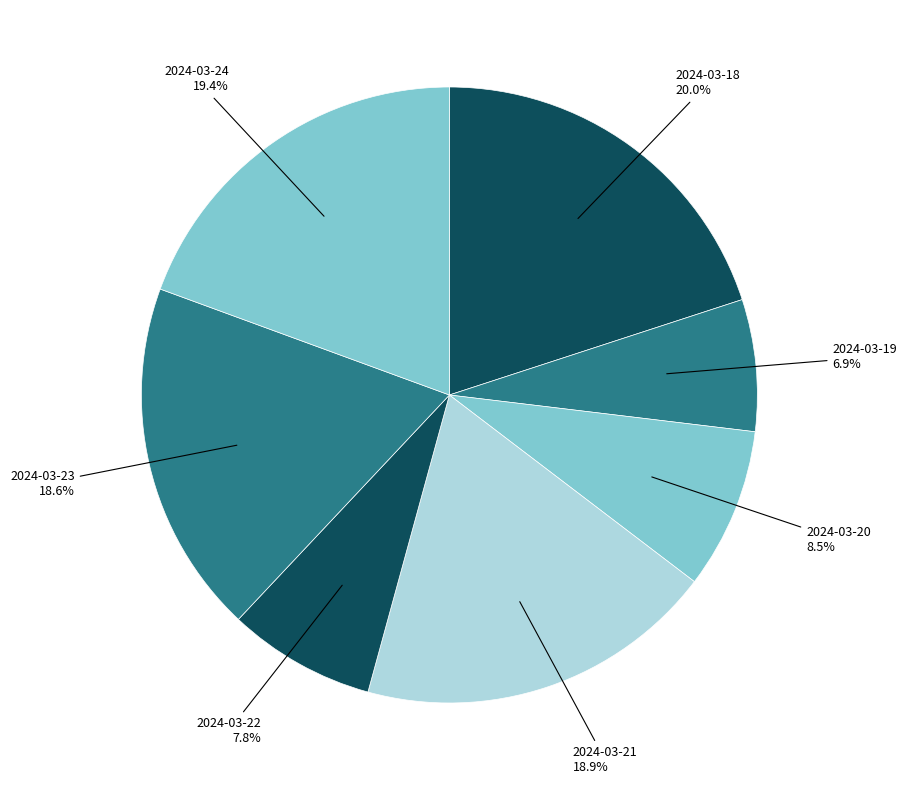

What percentage is the 2024-03-18 slice, to the nearest percent?

20%